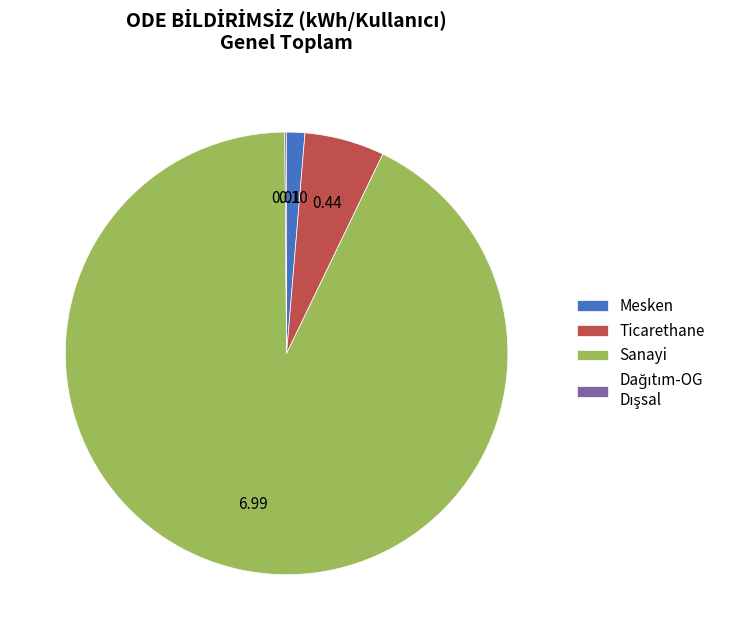

What is the largest slice in the pie chart?

Sanayi